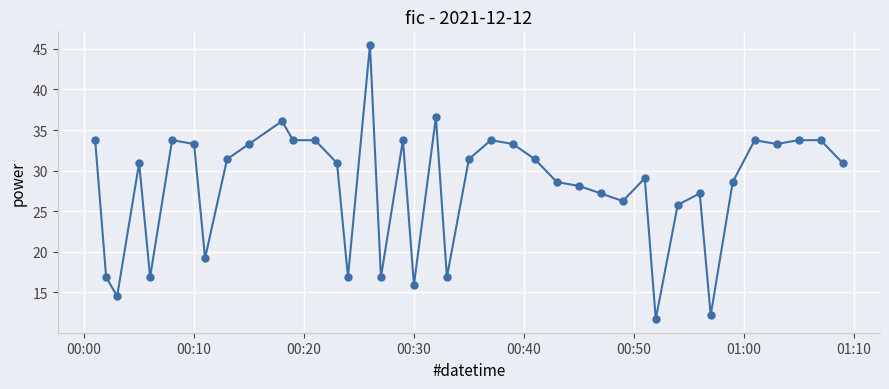

What is the sum of all values?

1120.8